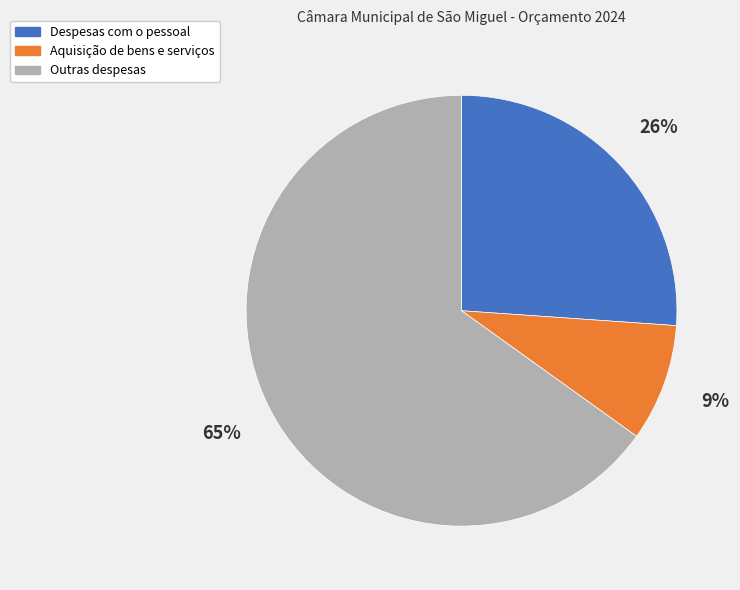

Combined, do Outras despesas and Aquisição de bens e serviços account for over 50%?

Yes